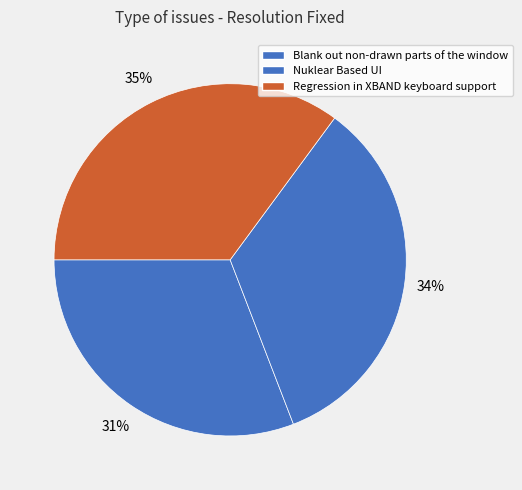

What is the ratio of the value at Regression in XBAND keyboard support to the value at Nuklear Based UI?

1.0